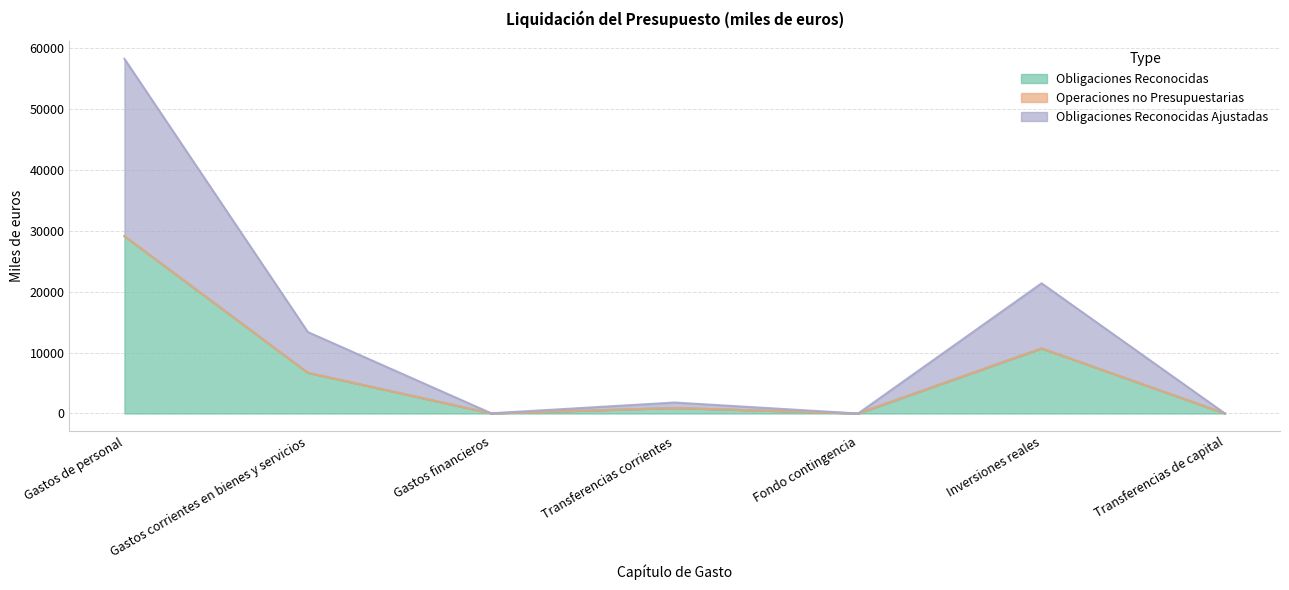

How many values in the Obligaciones Reconocidas series are below 900?

3